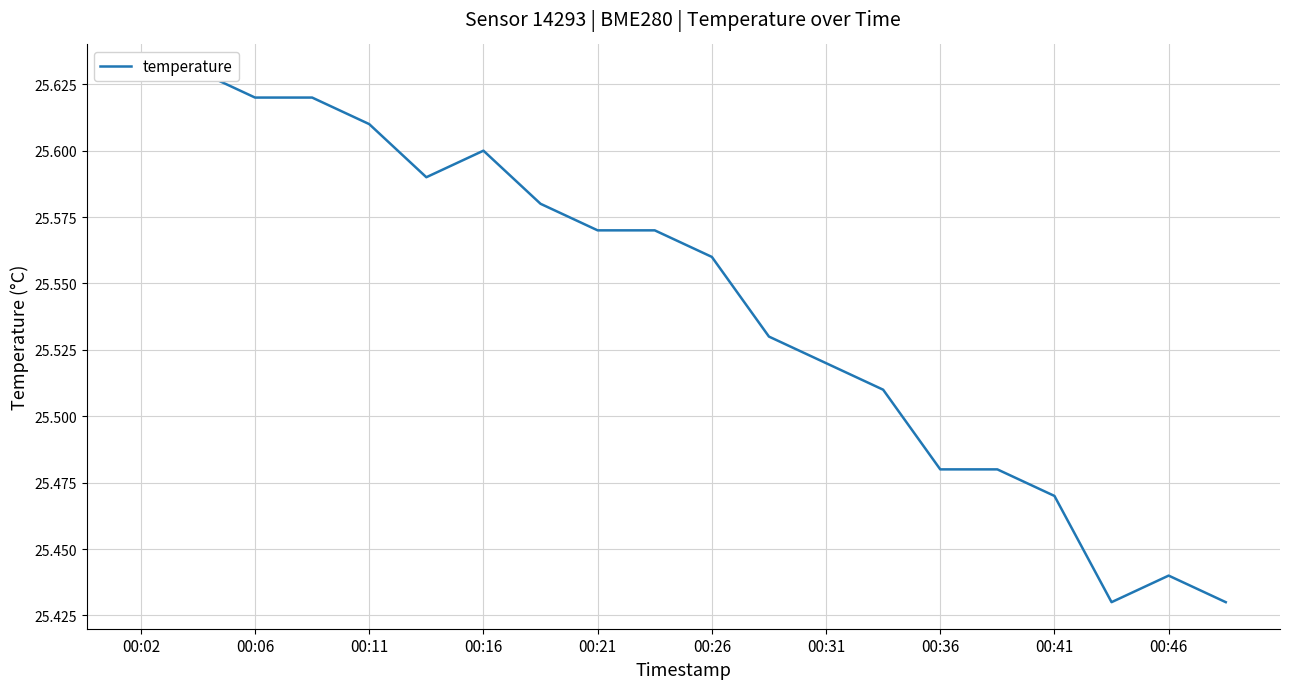

Which category has the lowest value across all series?

17